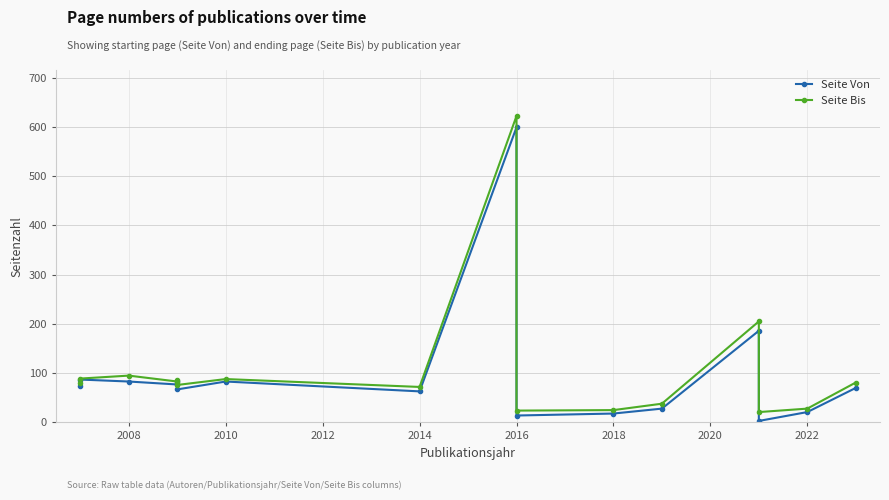

What position from the right is 14?

2